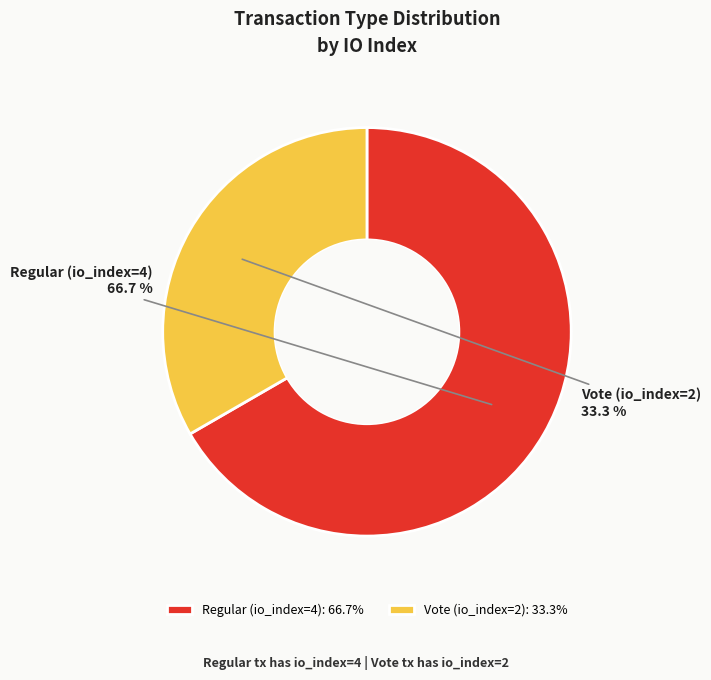

Is there a majority slice in this chart?

Yes